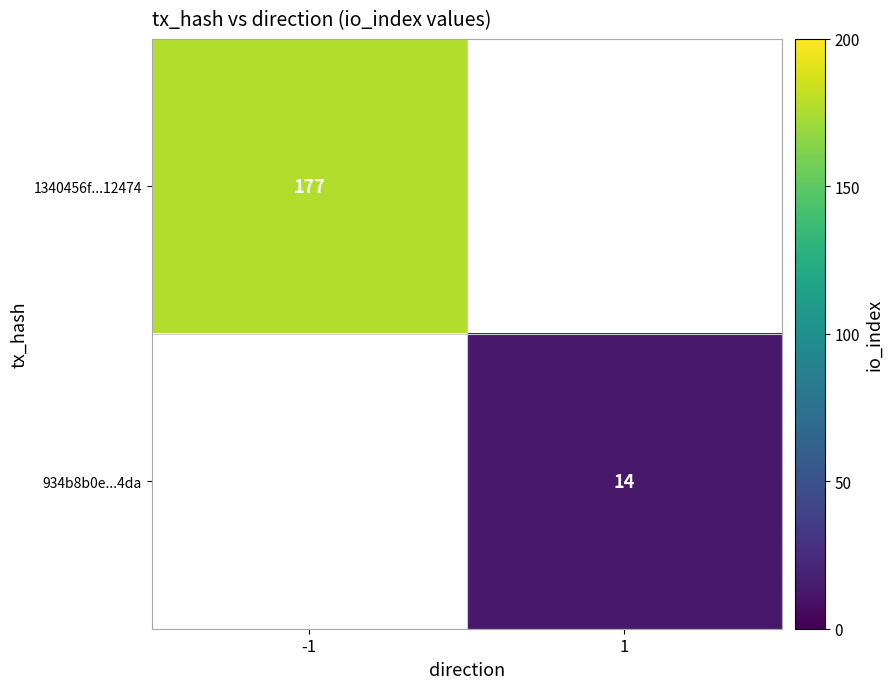

At how many categories does at least one series exceed 151?

1